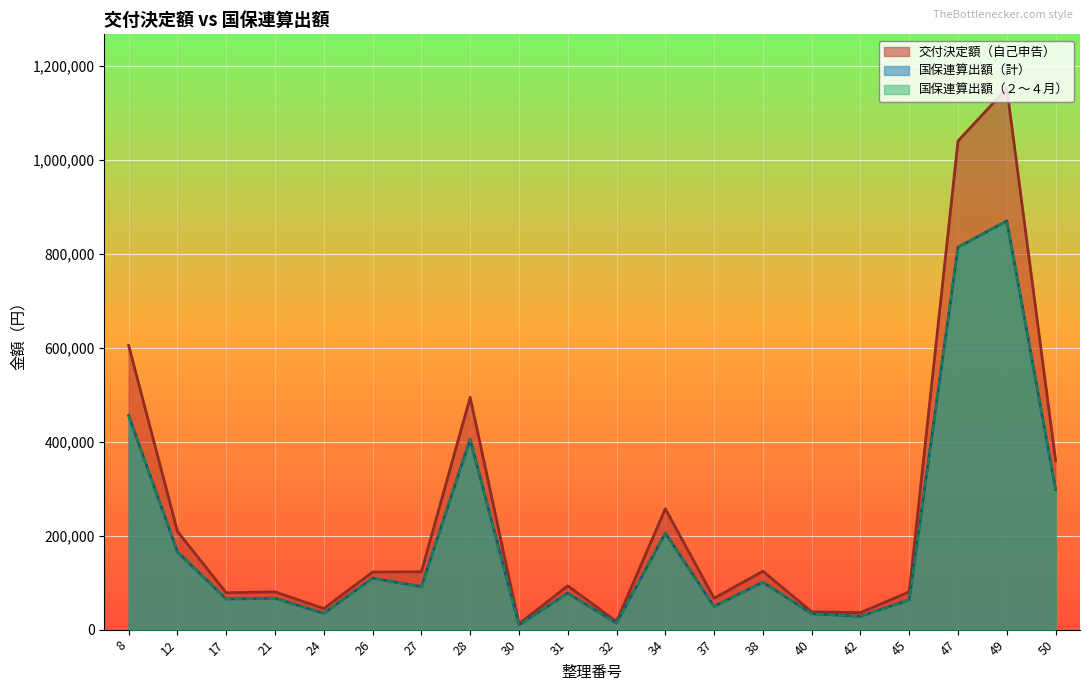

Which category has the lowest value in the 交付決定額（自己申告） series?

30